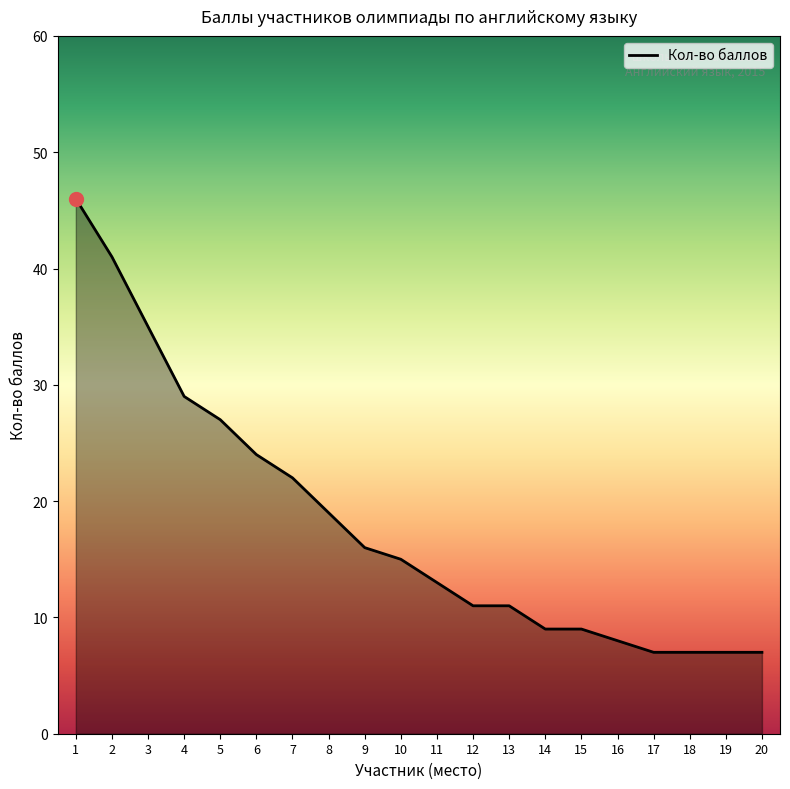

What is the difference between the maximum and minimum values?

39